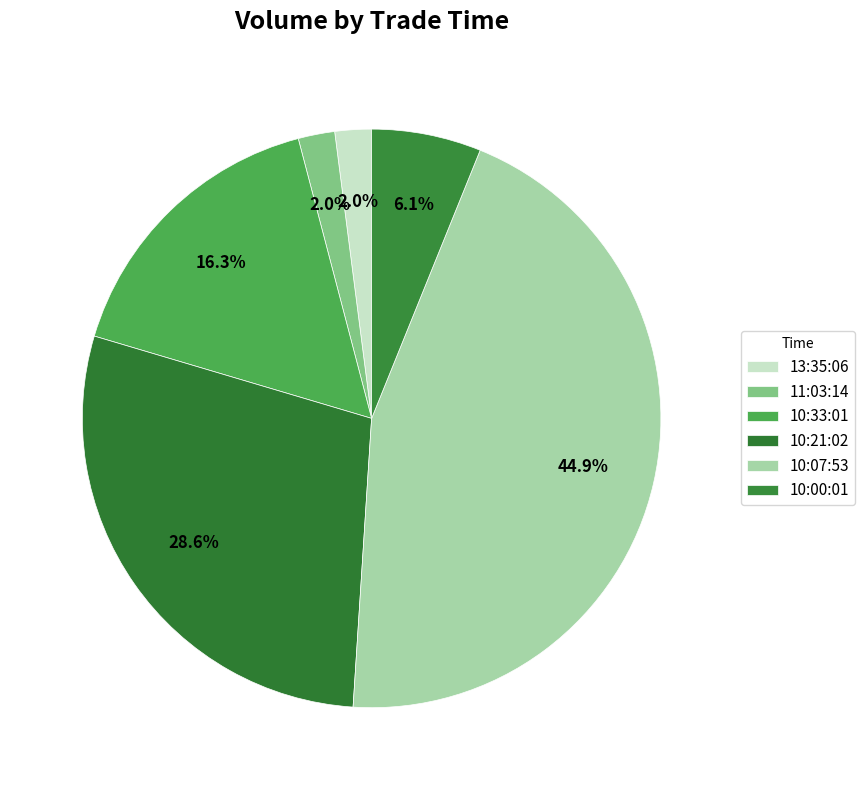

Is there a majority slice in this chart?

No